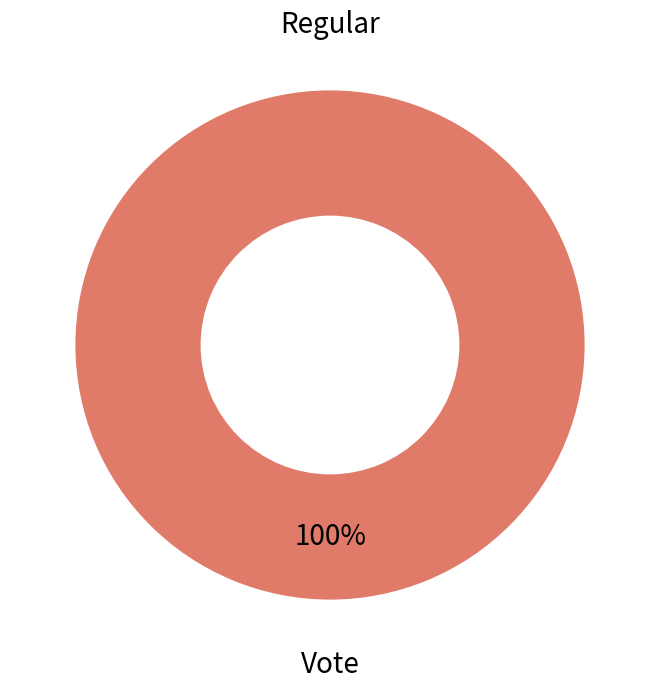

Does any single category account for the majority?

Yes